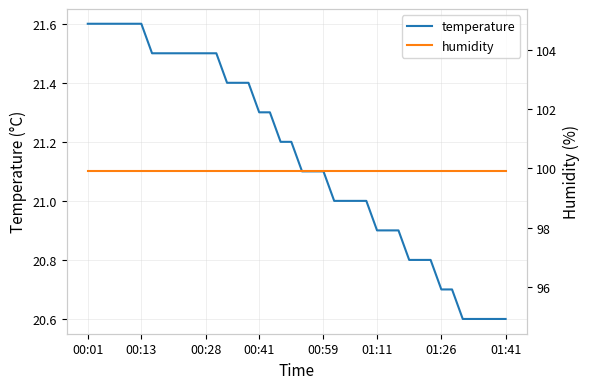

How many lines are shown in the chart?

2